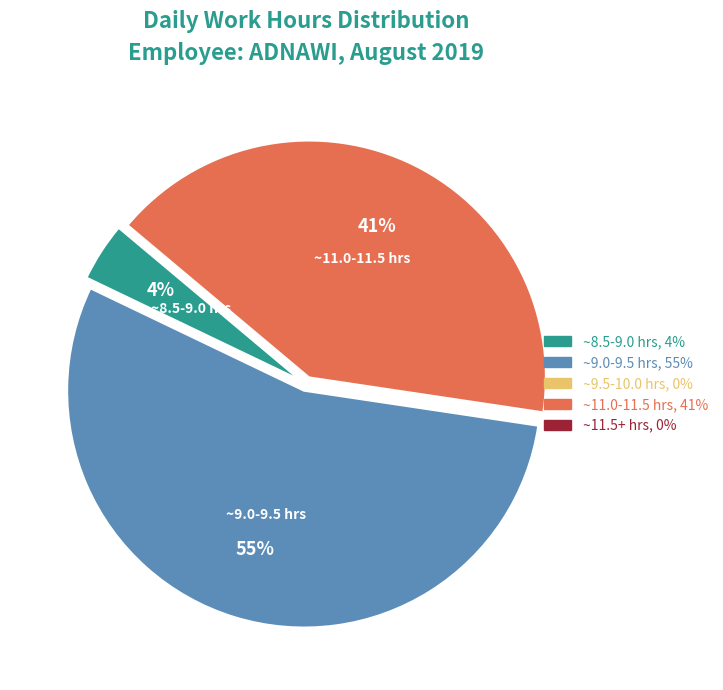

Is there any slice that represents more than half of the pie?

Yes